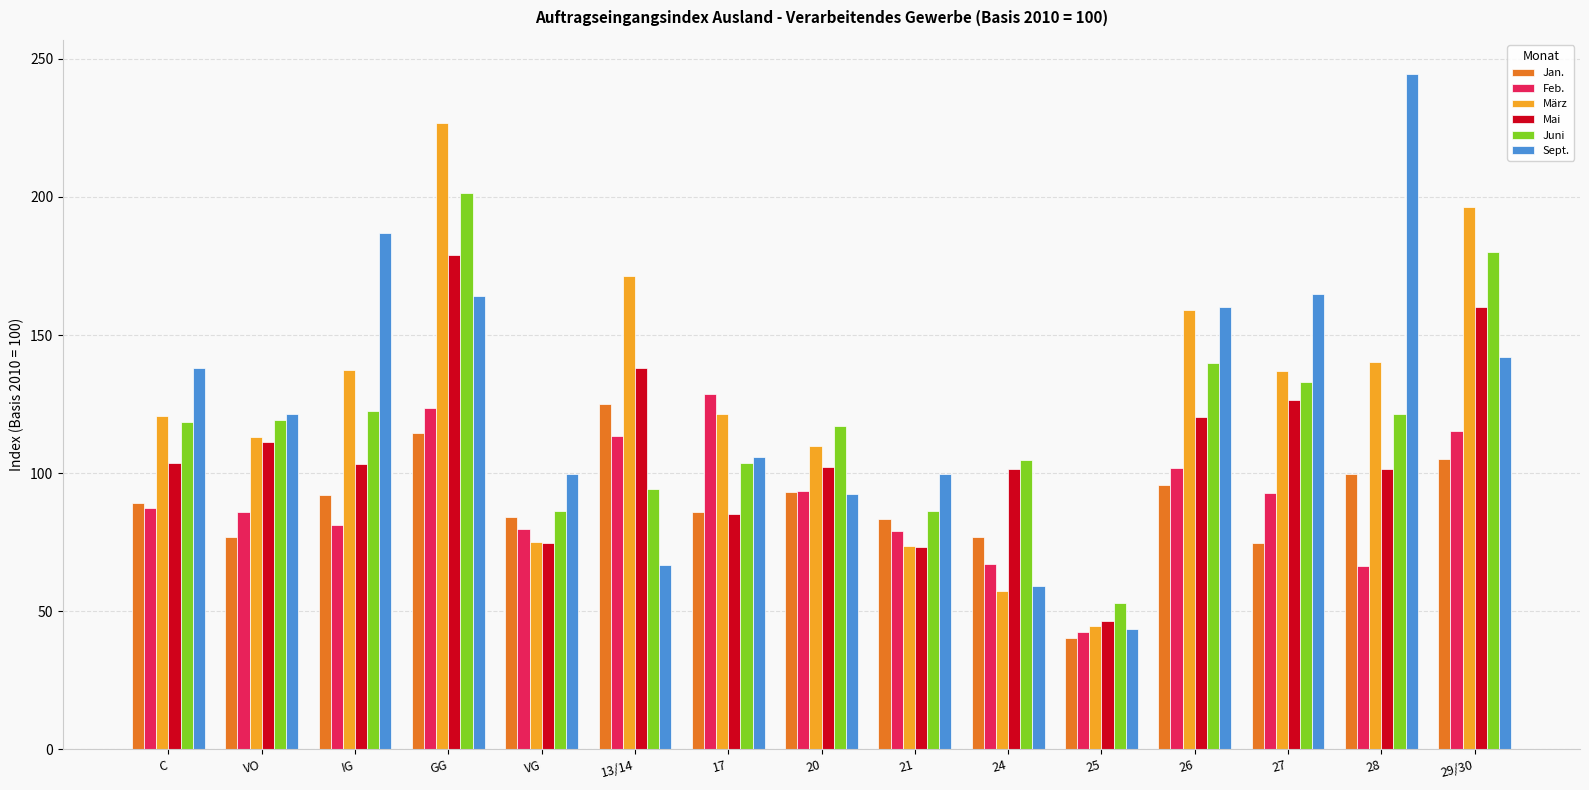

What is the value of the Feb. bar at the 3rd from the left?

81.2